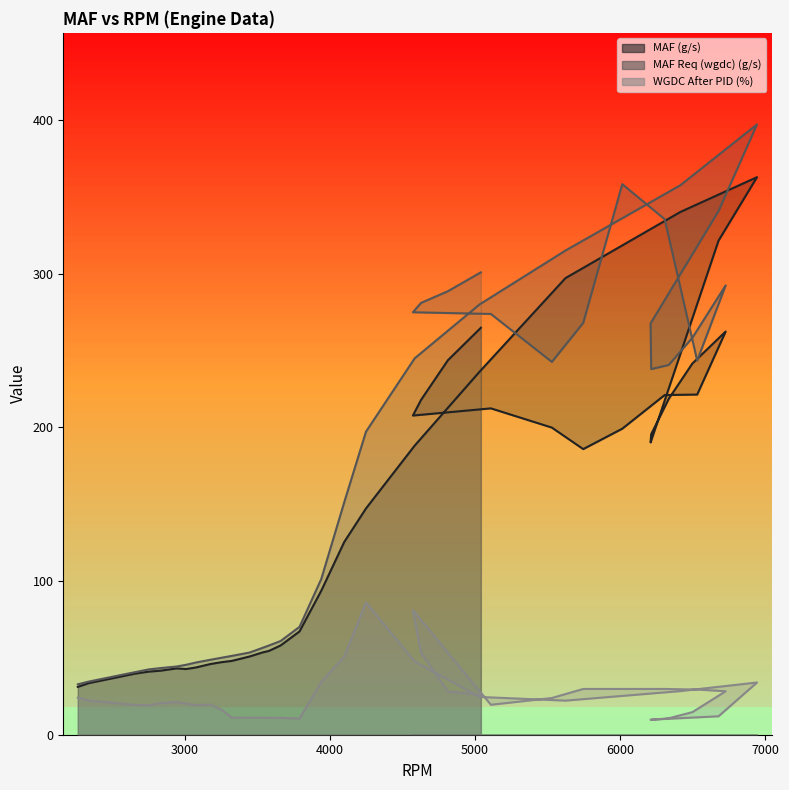

Does the chart display data point markers on the line(s)?

No